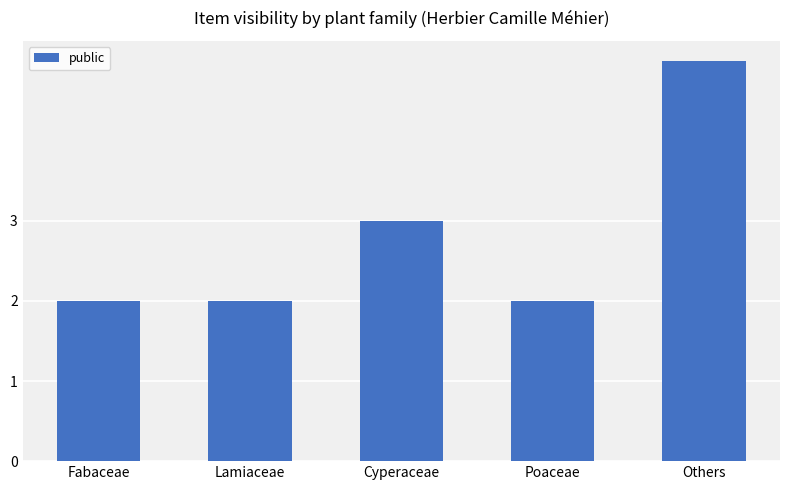

What is the sum of the values at Lamiaceae and Cyperaceae?

5